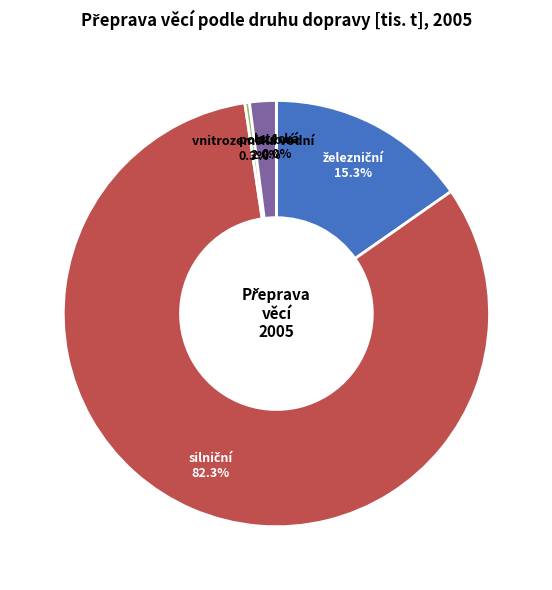

Is there any slice that represents more than half of the pie?

Yes